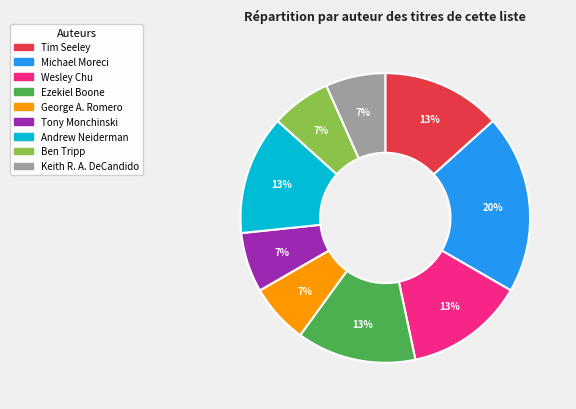

True or false: Michael Moreci accounts for 20% of the total.

True